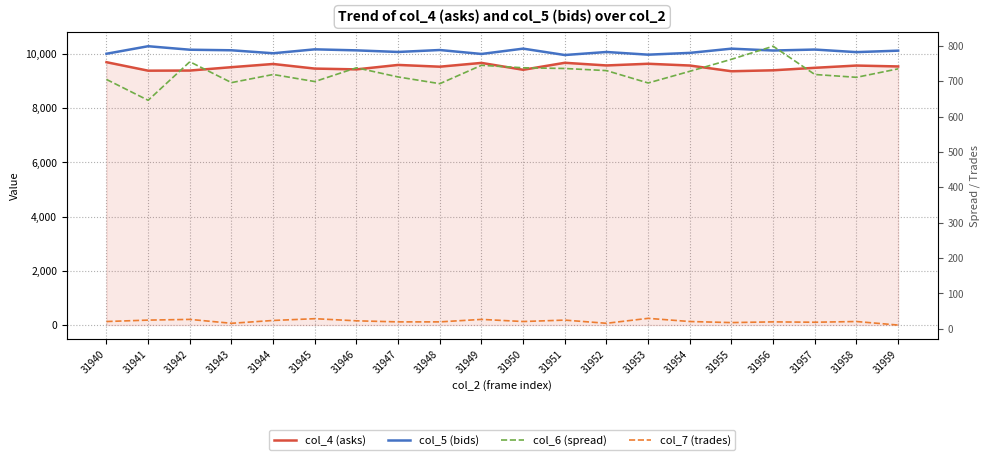

What is the value of the col_5 (bids) point at the 2nd from the left?

10285